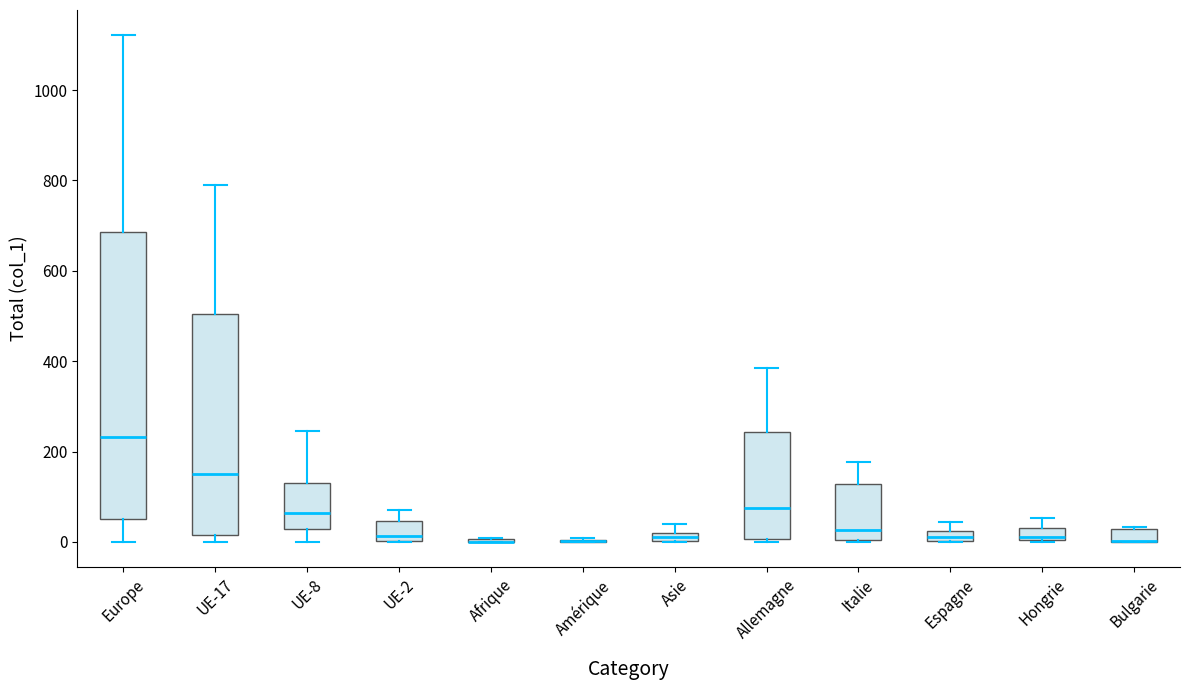

Where is the upper edge of the box for Espagne on the y-axis? The values are not printed on the chart, so give them approximately, as read against the axis.

20